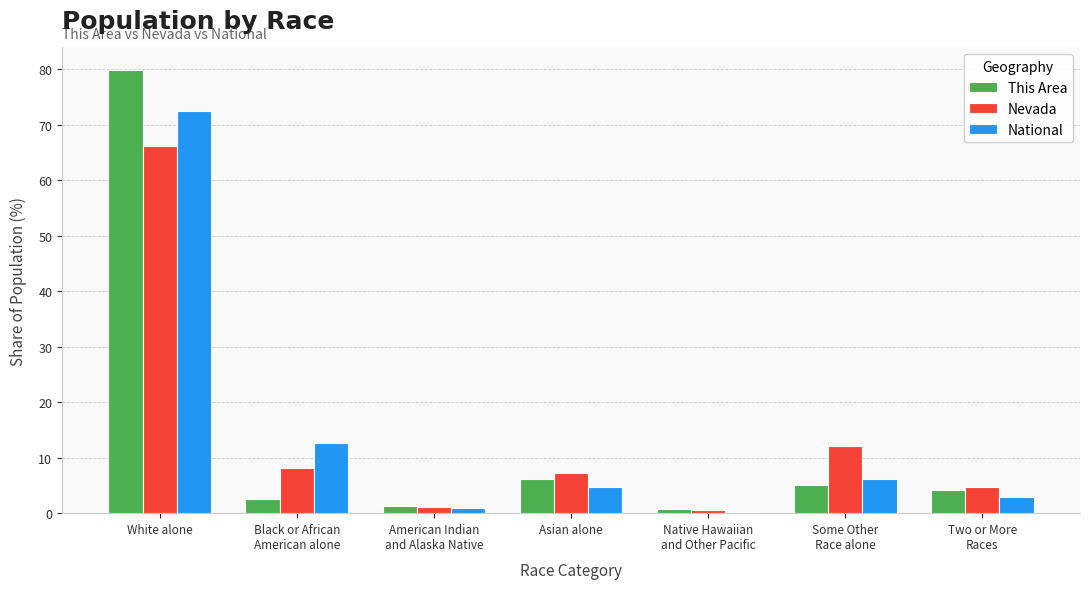

At which category is the sum across all series the highest?

White alone